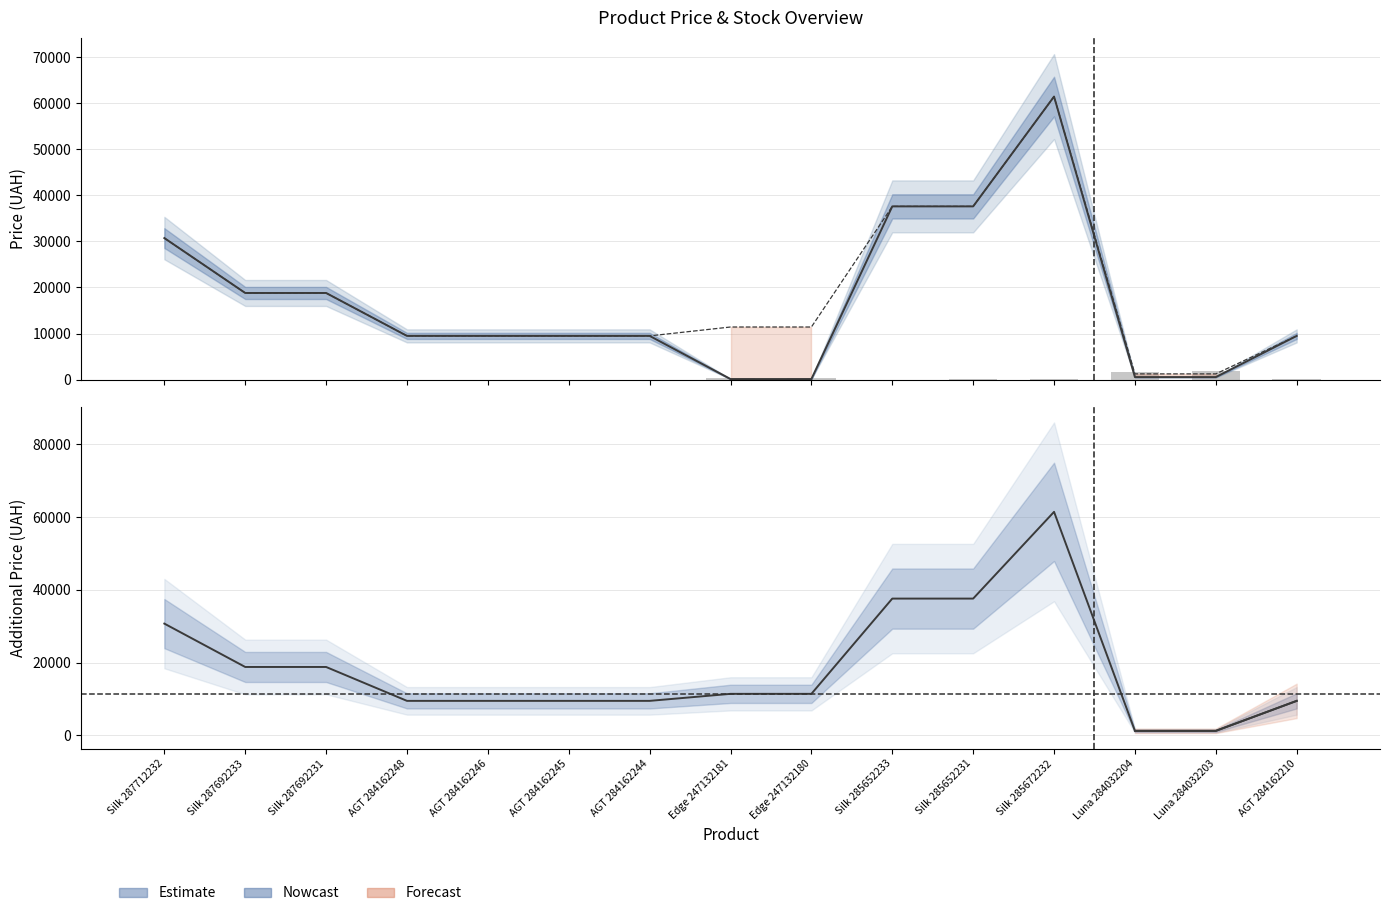

Between AGT 284162246 and Edge 247132181, which series saw the biggest shift?

Ціна (line)